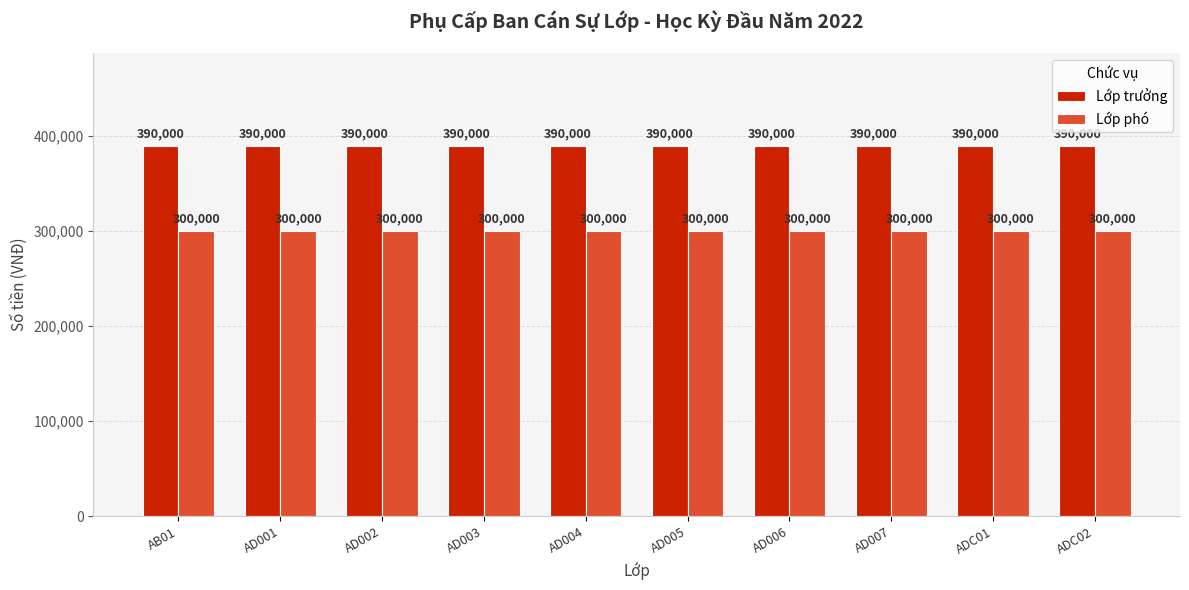

Which series has the largest total across all categories?

Lớp trưởng